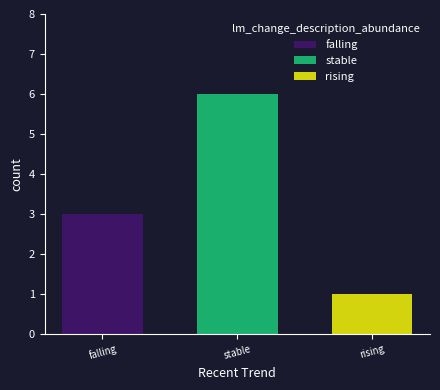

What is the maximum value shown in the chart?

6